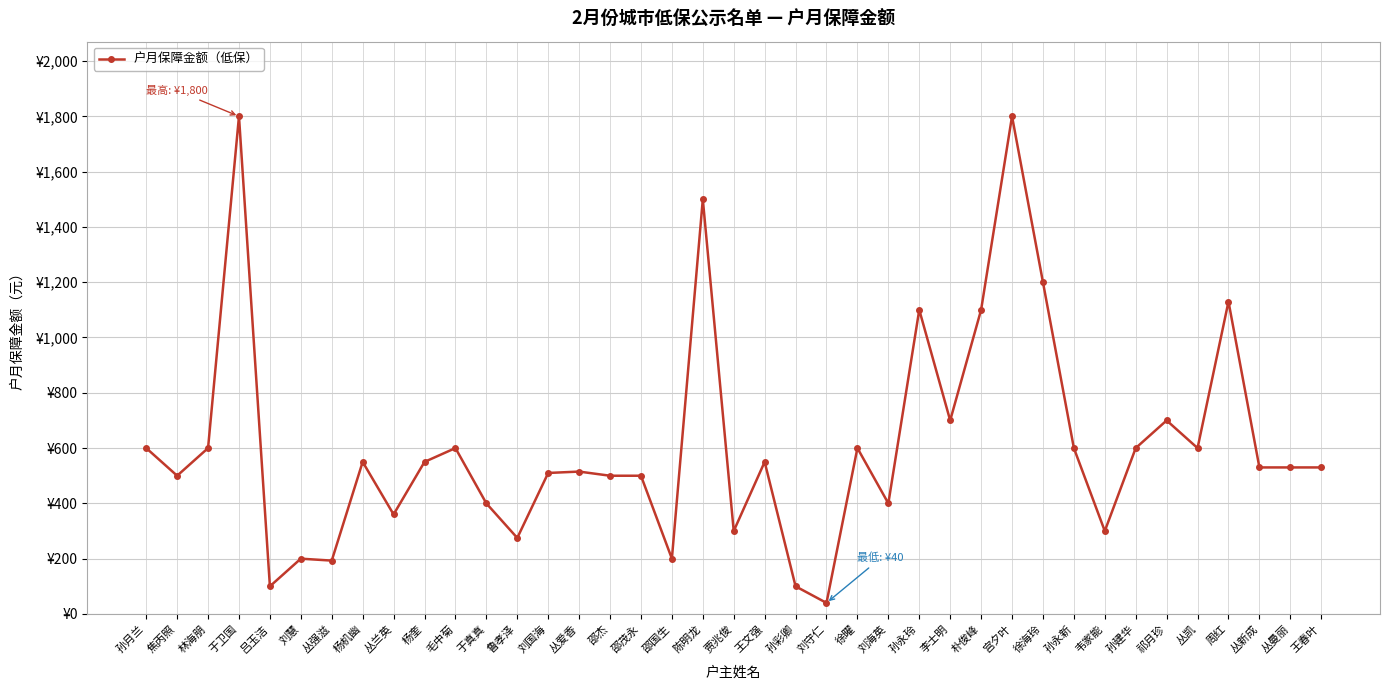

Rank the categories by value from highest to lowest.

于卫国, 宫夕叶, 陈明龙, 徐海玲, 周红, 孙永玲, 朴俊峰, 李士明, 祁月珍, 孙月兰, 林海朋, 毛中菊, 徐曜, 孙永新, 孙建华, 丛凯, 杨机幽, 杨奎, 王文强, 丛新成, 丛曼丽, 王春叶, 丛爱香, 刘国海, 焦丙照, 邵杰, 邵茂永, 于真真, 刘海英, 丛兰英, 贾兆俊, 韦家能, 鲁孝泽, 刘慧, 邵国生, 丛强滋, 吕玉洁, 孙彩卿, 刘守仁